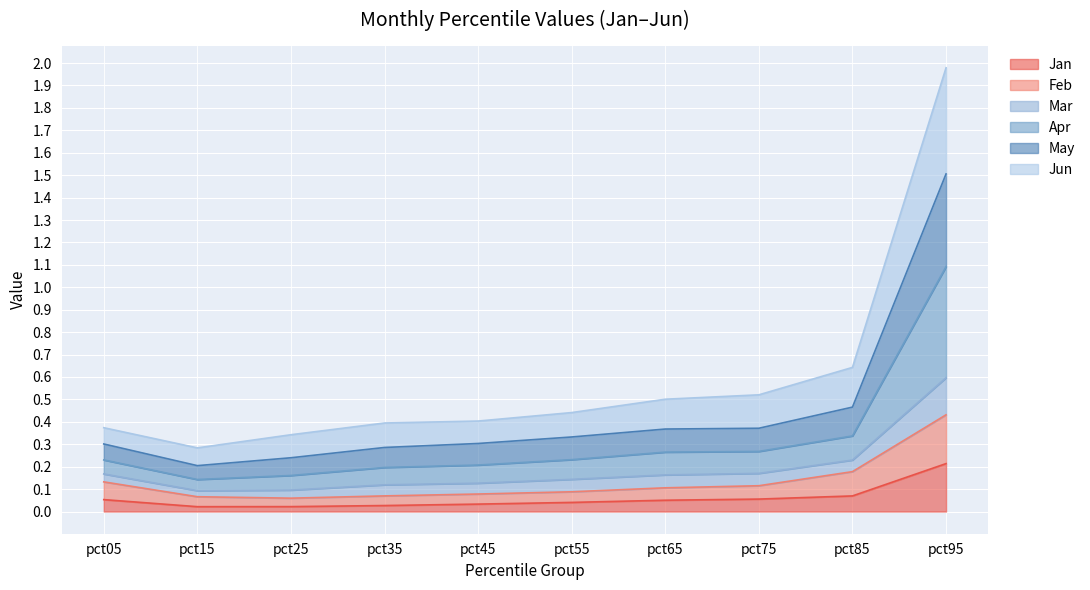

At which category is the sum across all series the highest?

pct95